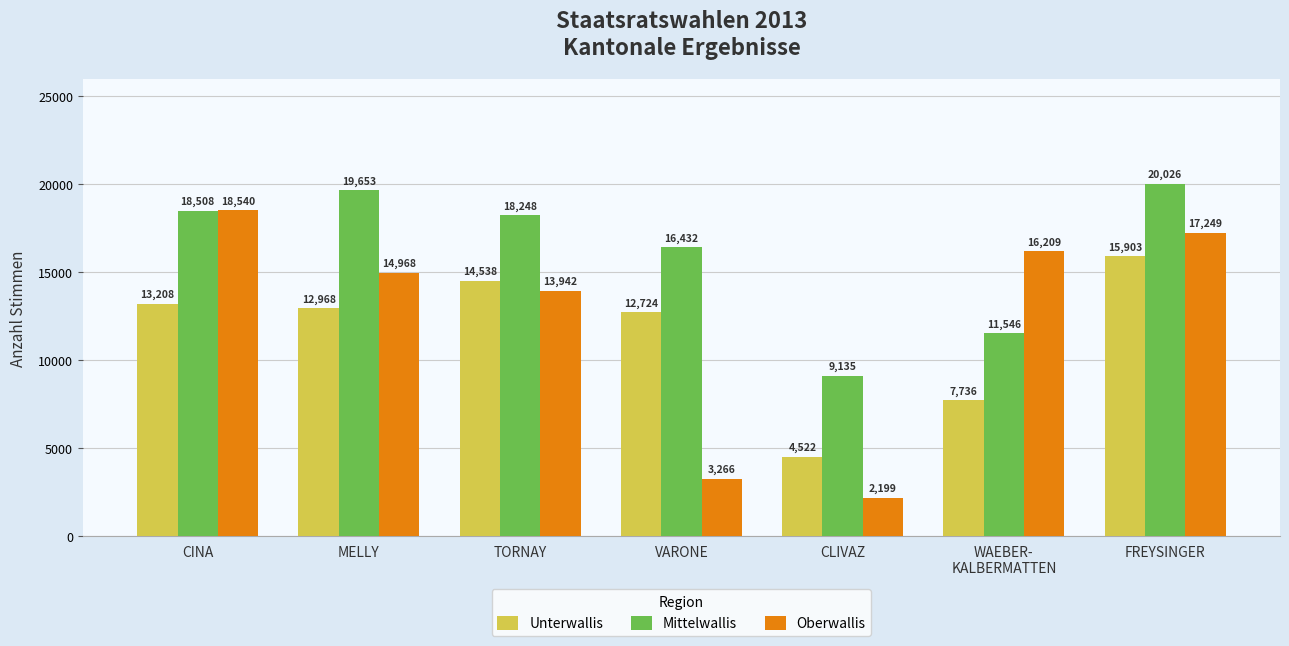

How many values in the Mittelwallis series are below 18248?

3